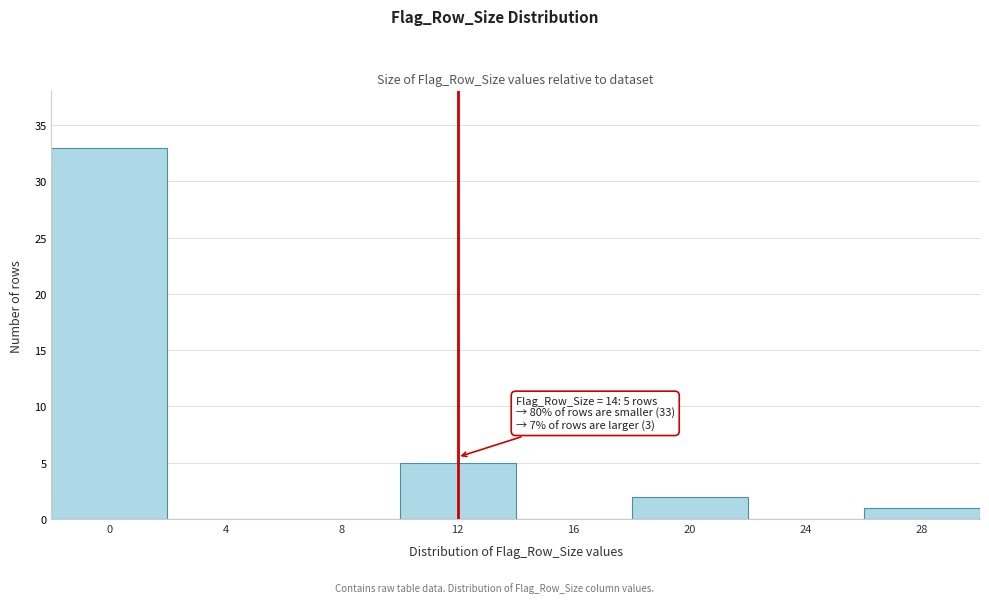

Reading right to left, list all the values displayed in this chart.

28=1	24=0	20=2	16=0	12=5	8=0	4=0	0=33